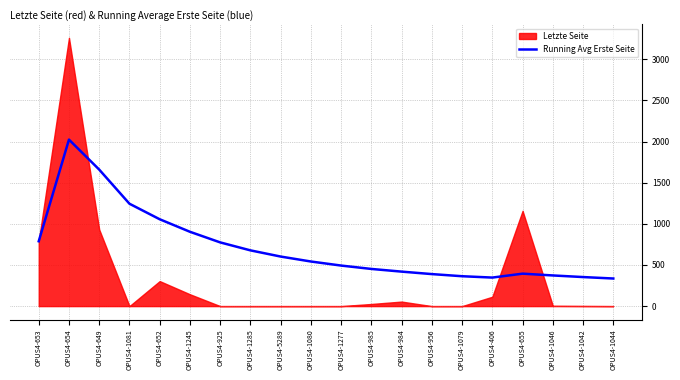

At which label does Running Avg Erste Seite reach its peak?

OPUS4-654